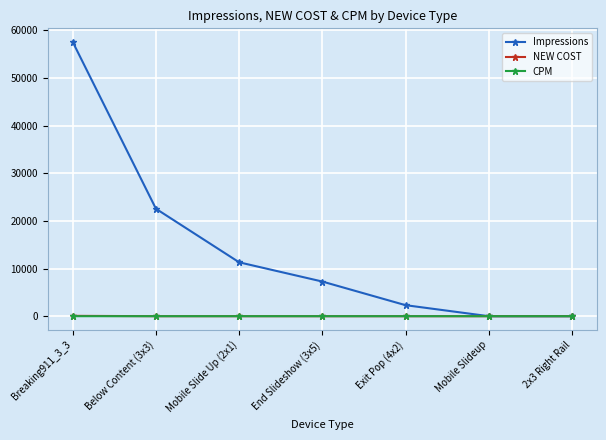

Which series changed the most between End Slideshow (3x5) and Mobile Slideup?

Impressions